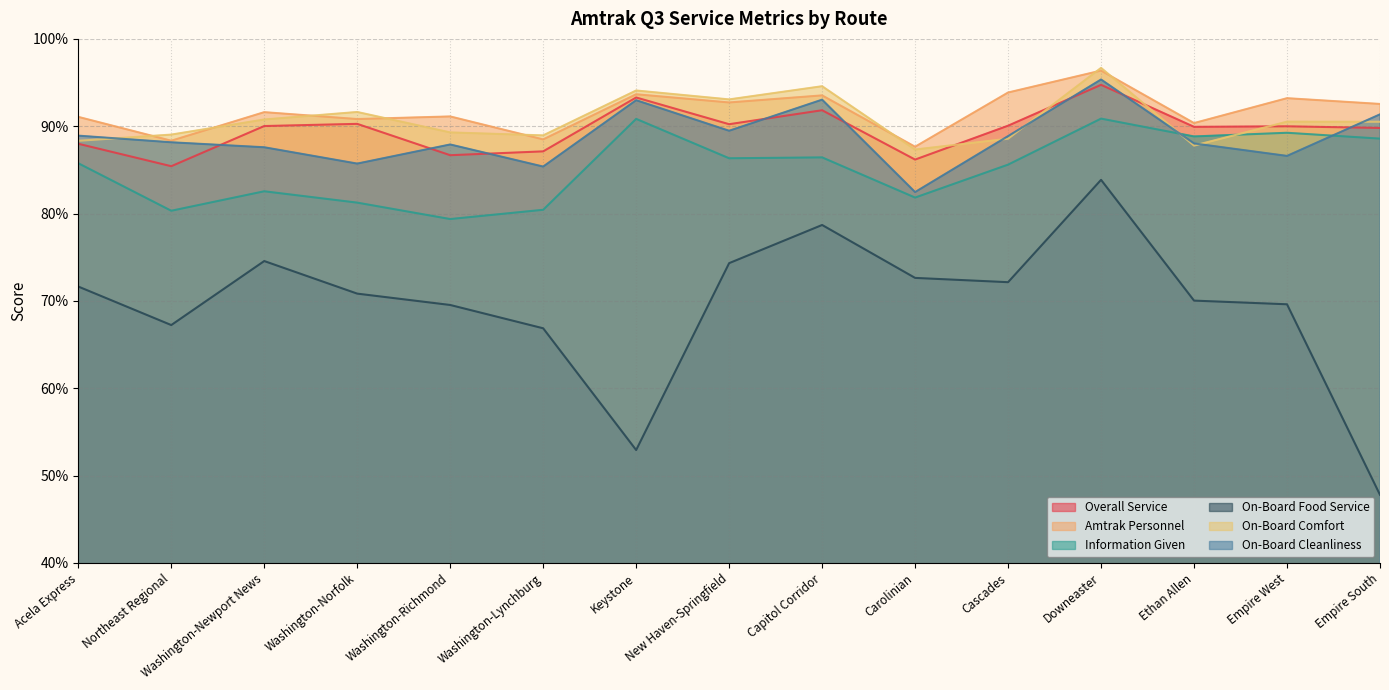

Rank the series at Cascades from highest to lowest value.

Amtrak Personnel, Overall Service, On-Board Cleanliness, On-Board Comfort, Information Given, On-Board Food Service